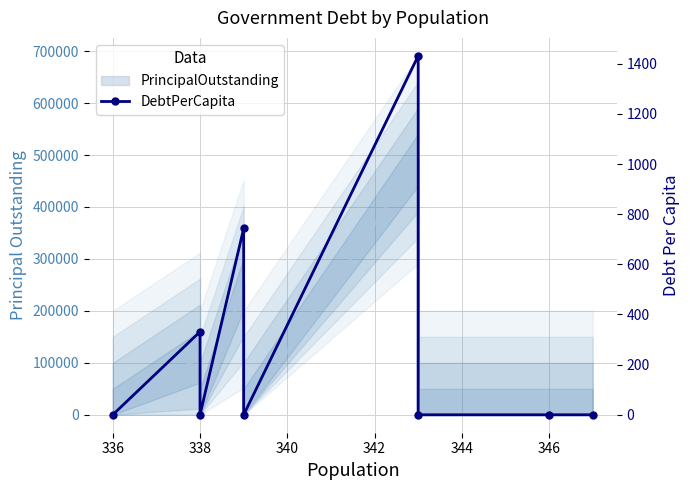

Rank the series by their average value, from lowest to highest.

DebtPerCapita, PrincipalOutstanding